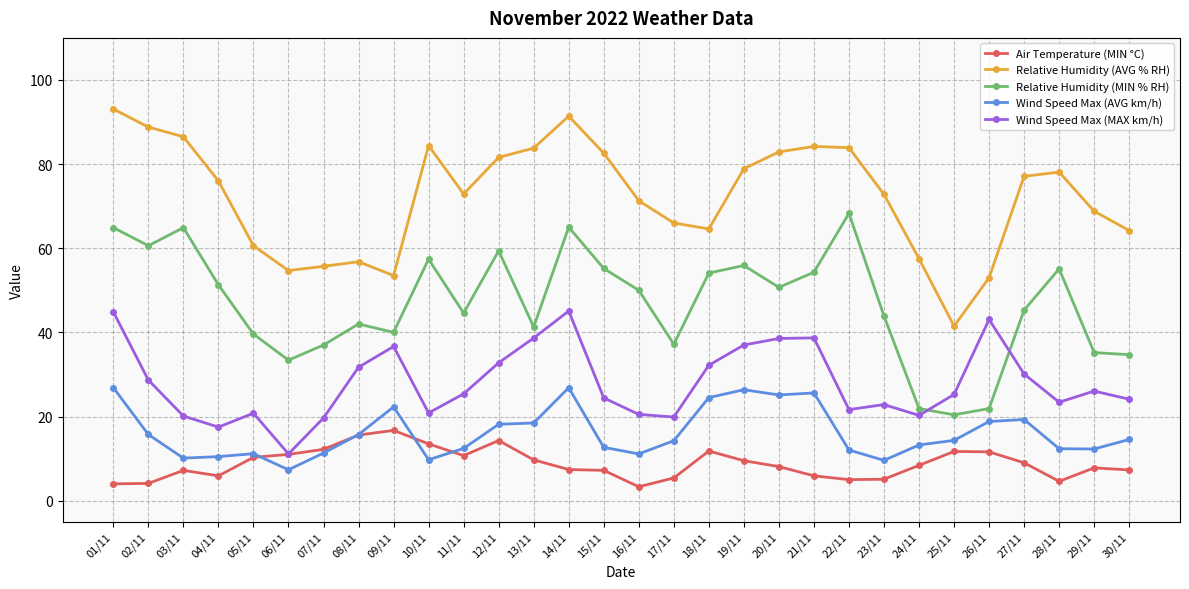

What is the maximum value shown in the chart?

93.1